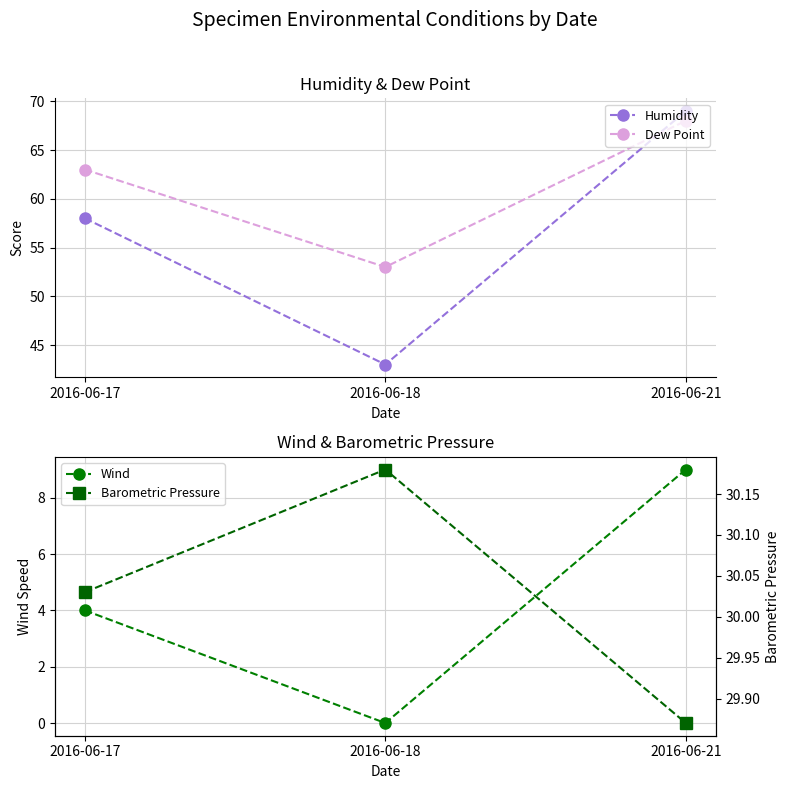

Is the value of Wind at 2016-06-18 greater than the value of Barometric Pressure at 2016-06-18?

No